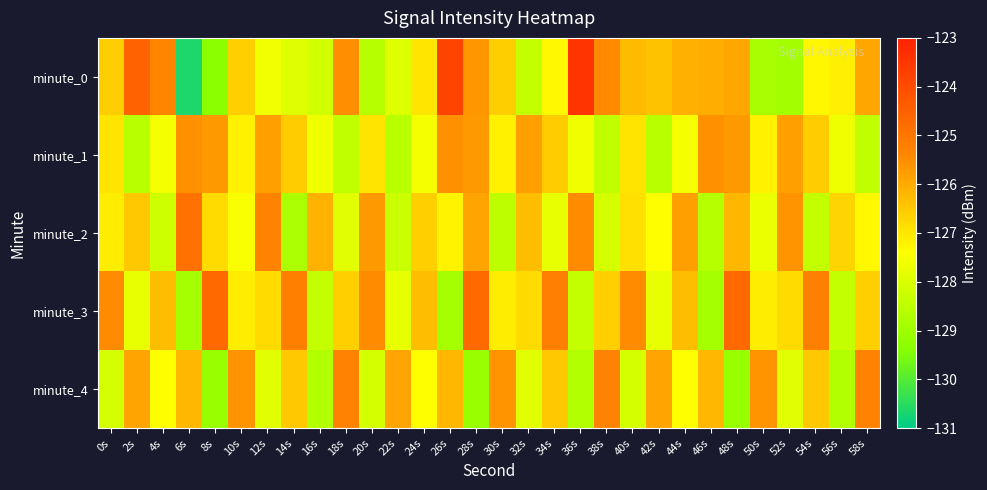

Reading left to right, what are all the values shown in this chart?

minute_0: 0s=-126.6	2s=-124.6	4s=-125.3	6s=-130.6	8s=-129.3	10s=-126.6	12s=-127.6	14s=-127.9	16s=-128.2	18s=-125.5	20s=-128.6	22s=-127.9	24s=-127.0	26s=-123.8	28s=-125.7	30s=-126.6	32s=-128.4	34s=-127.3	36s=-123.5	38s=-125.5	40s=-126.3	42s=-126.4	44s=-126.1	46s=-126.0	48s=-125.9	50s=-128.9	52s=-128.9	54s=-127.3	56s=-127.2	58s=-125.9
minute_1: 0s=-127.0	2s=-128.6	4s=-127.5	6s=-125.5	8s=-125.7	10s=-127.2	12s=-125.8	14s=-126.5	16s=-127.7	18s=-128.5	20s=-127.0	22s=-128.6	24s=-127.5	26s=-125.5	28s=-125.7	30s=-127.2	32s=-125.8	34s=-126.5	36s=-127.7	38s=-128.5	40s=-127.0	42s=-128.6	44s=-127.5	46s=-125.5	48s=-125.7	50s=-127.2	52s=-125.8	54s=-126.5	56s=-127.7	58s=-128.5
minute_2: 0s=-127.1	2s=-126.5	4s=-128.2	6s=-124.9	8s=-126.8	10s=-127.5	12s=-125.3	14s=-128.8	16s=-126.1	18s=-127.9	20s=-125.7	22s=-128.3	24s=-126.6	26s=-127.2	28s=-125.9	30s=-128.5	32s=-126.3	34s=-127.8	36s=-125.5	38s=-128.1	40s=-126.9	42s=-127.4	44s=-125.8	46s=-128.6	48s=-126.2	50s=-127.7	52s=-125.6	54s=-128.4	56s=-126.7	58s=-127.3
minute_3: 0s=-125.5	2s=-127.8	4s=-126.3	6s=-128.9	8s=-124.7	10s=-127.1	12s=-126.8	14s=-125.2	16s=-128.4	18s=-126.6	20s=-125.5	22s=-127.8	24s=-126.3	26s=-128.9	28s=-124.7	30s=-127.1	32s=-126.8	34s=-125.2	36s=-128.4	38s=-126.6	40s=-125.5	42s=-127.8	44s=-126.3	46s=-128.9	48s=-124.7	50s=-127.1	52s=-126.8	54s=-125.2	56s=-128.4	58s=-126.6
minute_4: 0s=-128.1	2s=-125.9	4s=-127.4	6s=-126.2	8s=-129.1	10s=-125.6	12s=-127.9	14s=-126.5	16s=-128.7	18s=-125.3	20s=-128.1	22s=-125.9	24s=-127.4	26s=-126.2	28s=-129.1	30s=-125.6	32s=-127.9	34s=-126.5	36s=-128.7	38s=-125.3	40s=-128.1	42s=-125.9	44s=-127.4	46s=-126.2	48s=-129.1	50s=-125.6	52s=-127.9	54s=-126.5	56s=-128.7	58s=-125.3